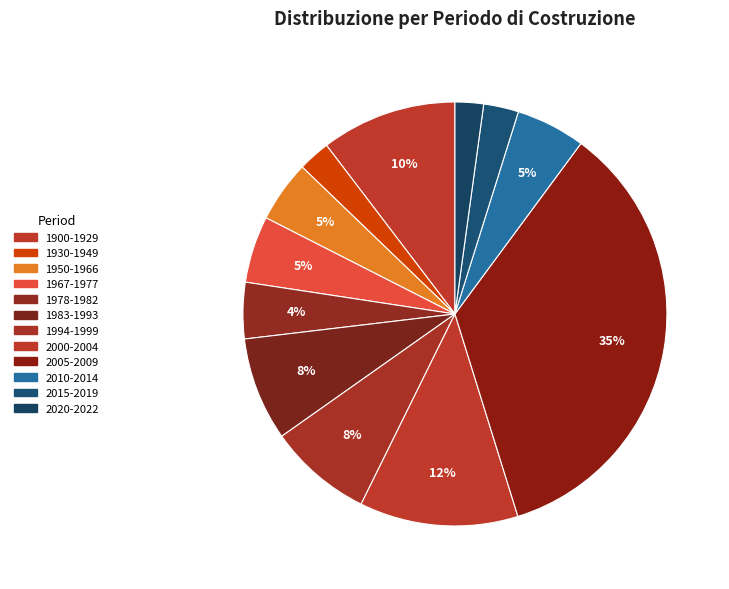

What percentage is the 2000-2004 slice, to the nearest percent?

12%